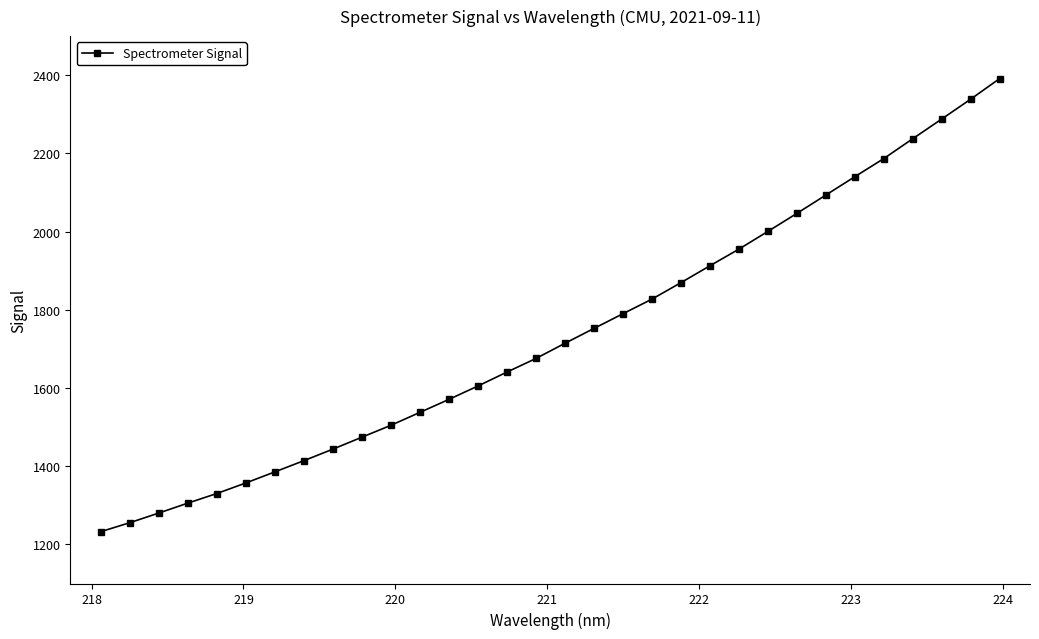

What is the average value?

1736.1